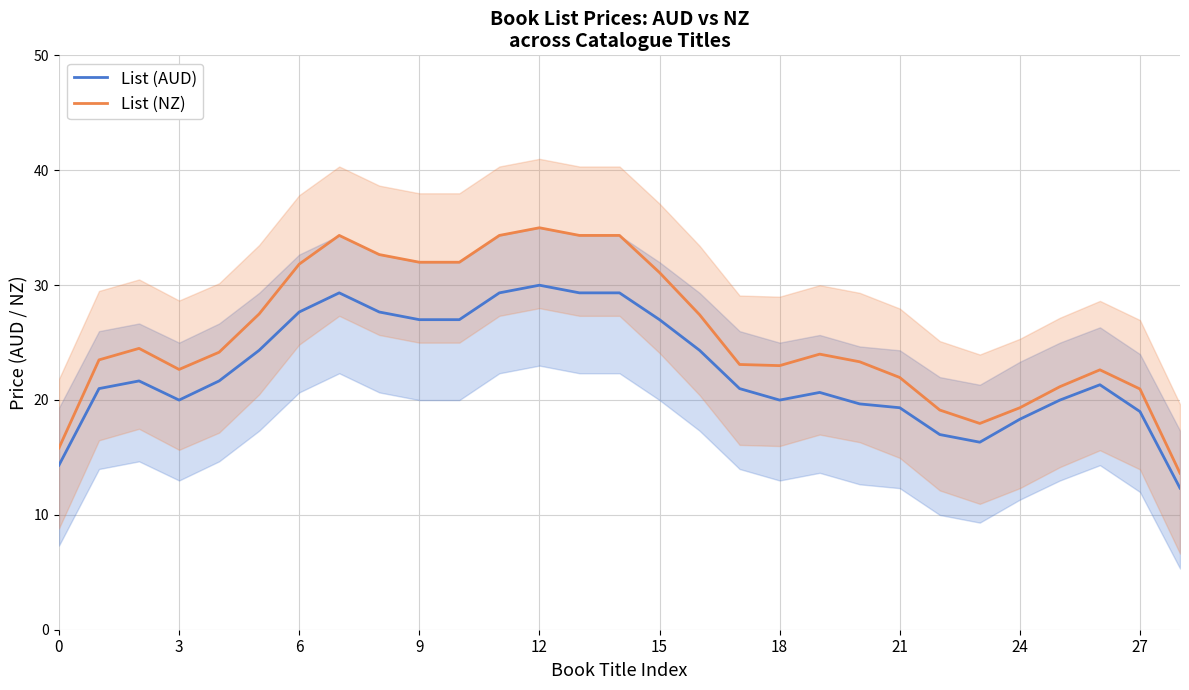

The List (NZ) series shows 12.1 at 9. True or false?

False